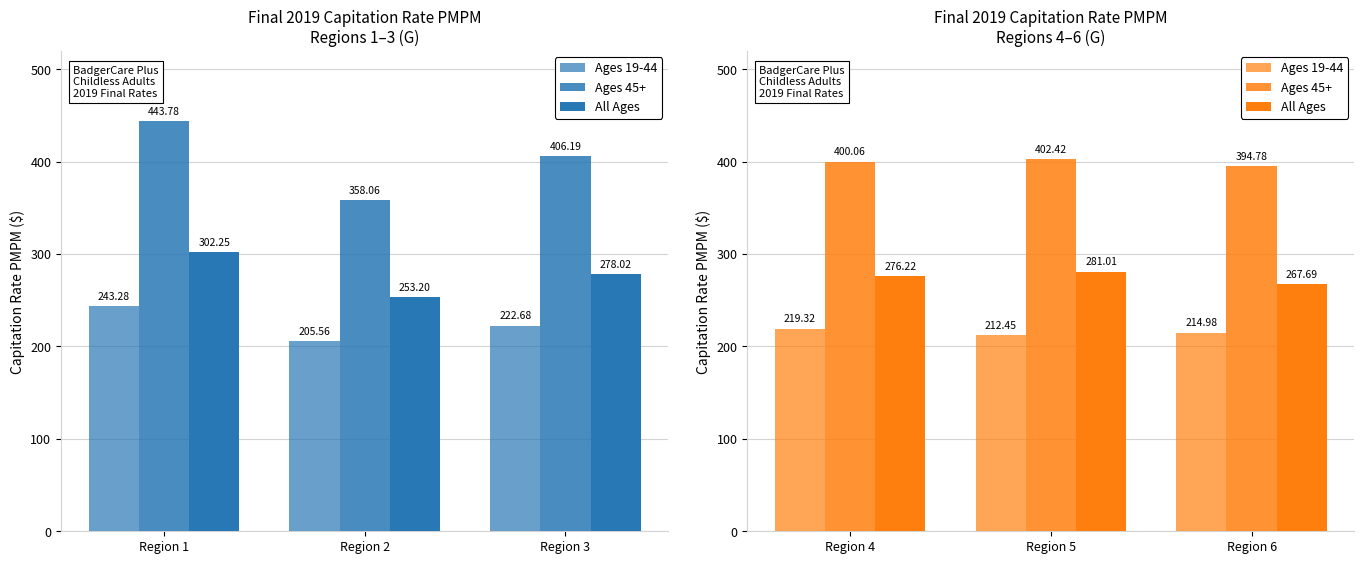

What are all the series names shown in the legend?

Ages 19-44, Ages 45+, All Ages